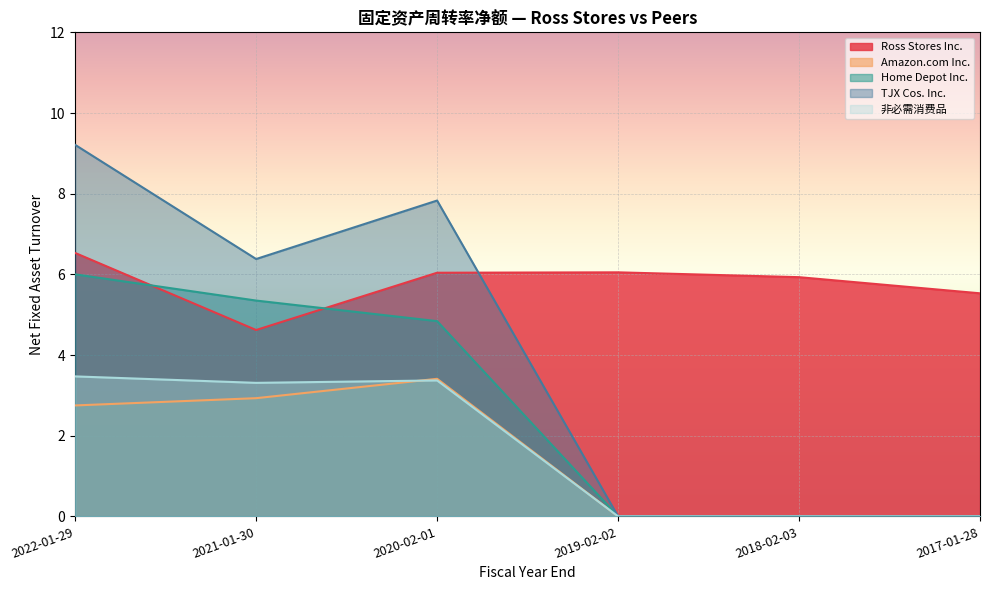

Count the number of data series in this chart.

5